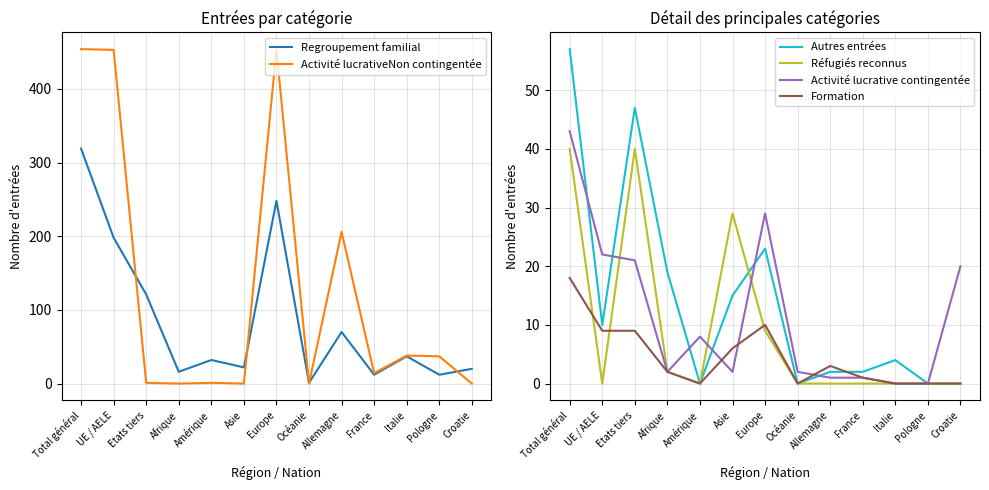

True or false: Formation and Regroupement familial cross at least once.

False